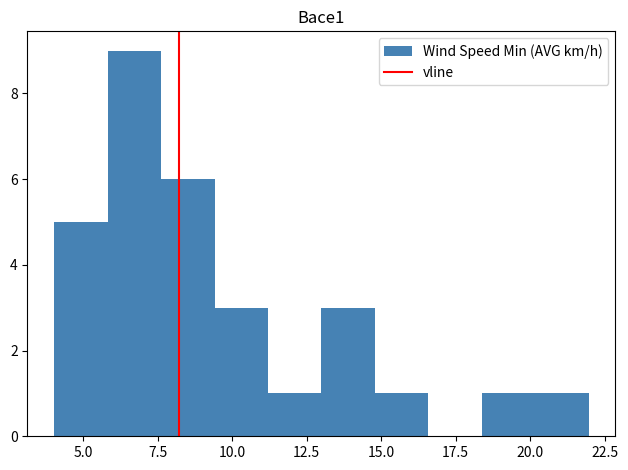

Read against the x-axis, roughly where is the centre of the tallest bar?

6.5